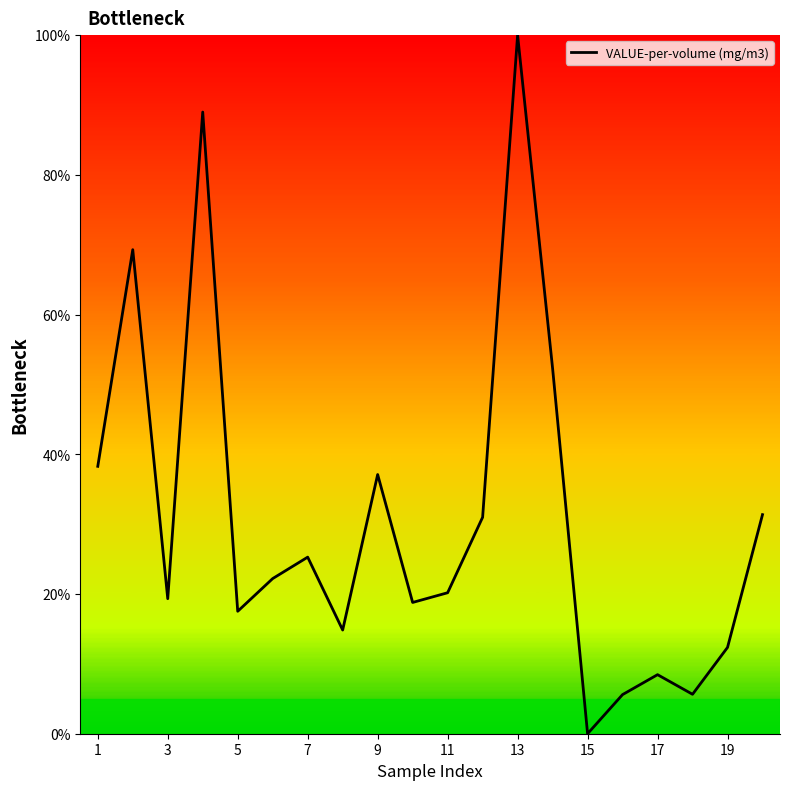

What is the greatest value displayed?

100.0